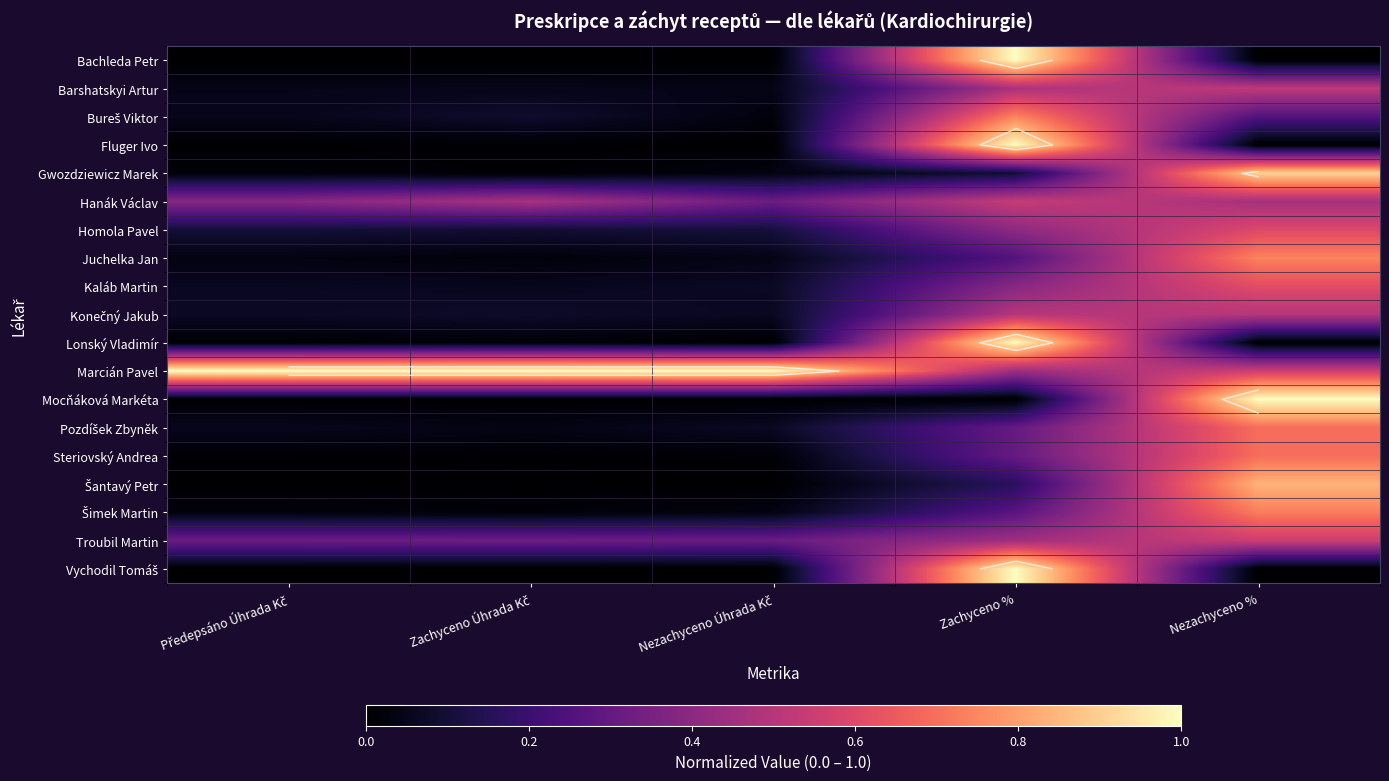

What is the highest value of the Juchelka Jan series?

0.7